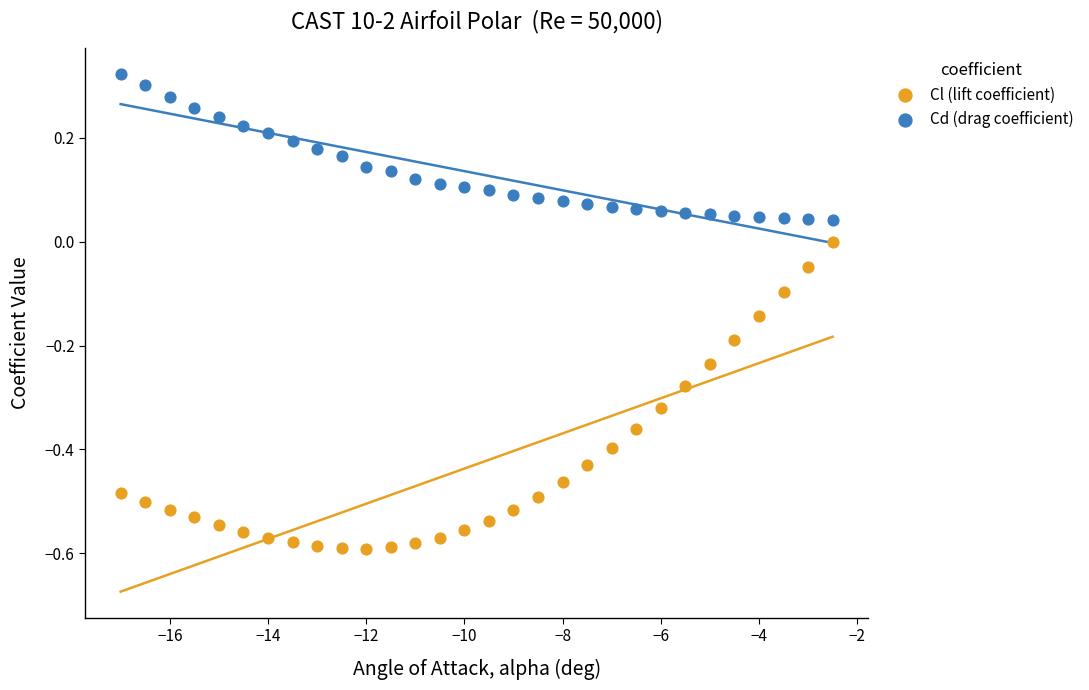

Which series reaches the maximum Y coordinate?

Cd (drag coefficient)